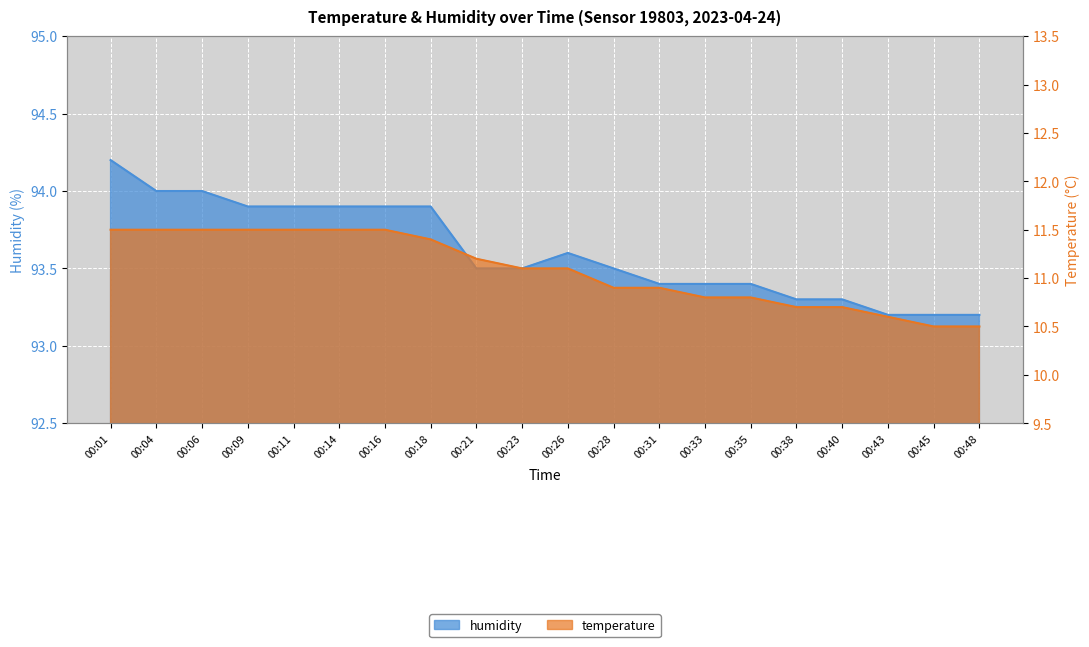

What is the smallest value displayed?

10.5